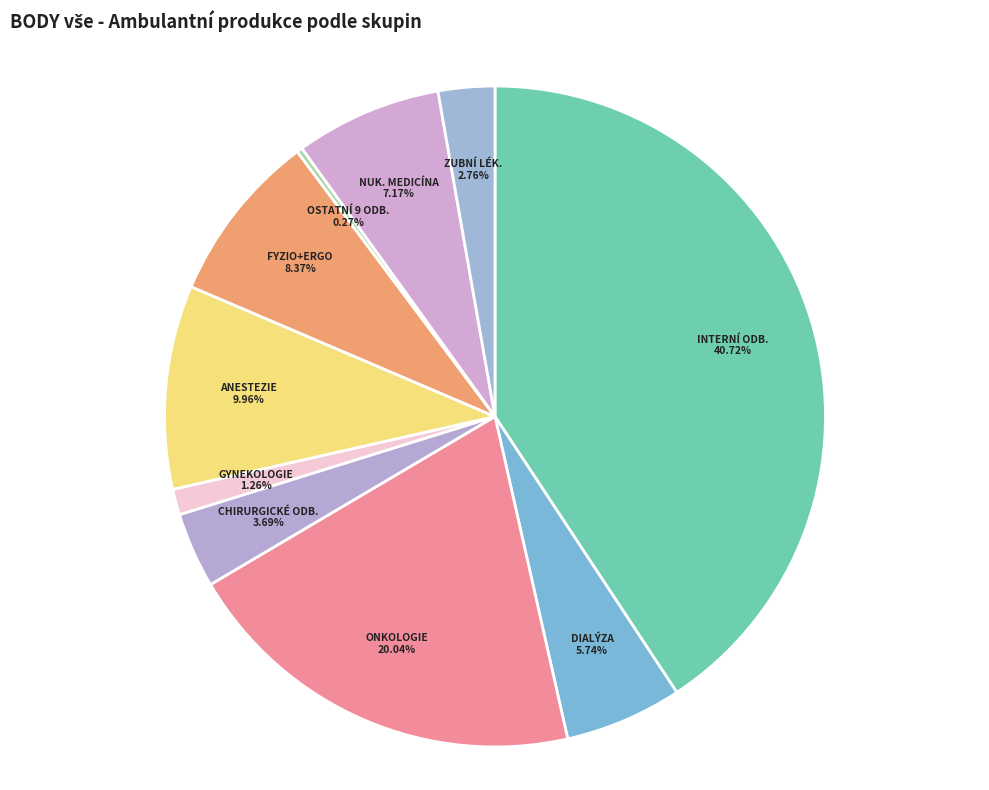

Combined, do CHIRURGICKÉ ODB. and ANESTEZIE account for over 50%?

No